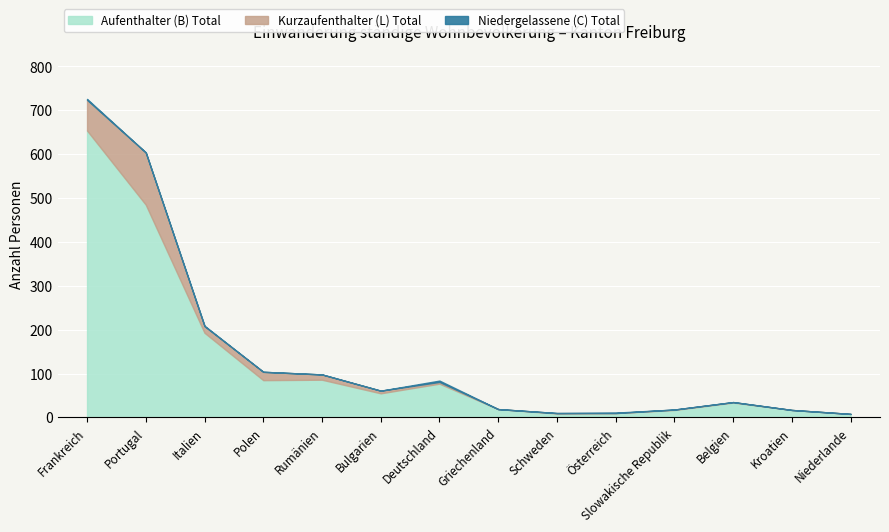

What is the label of the 13th point from the left?

Kroatien